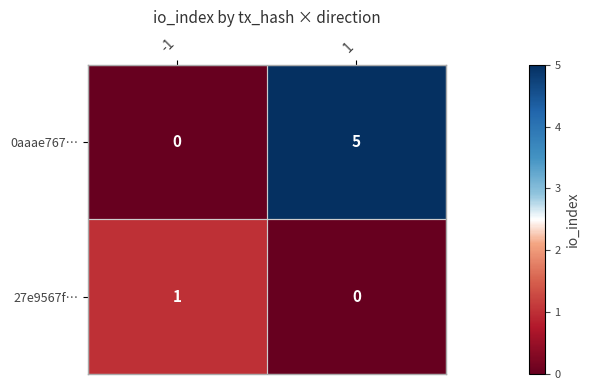

The value of 0aaae767… at -1 is 0. True or false?

True